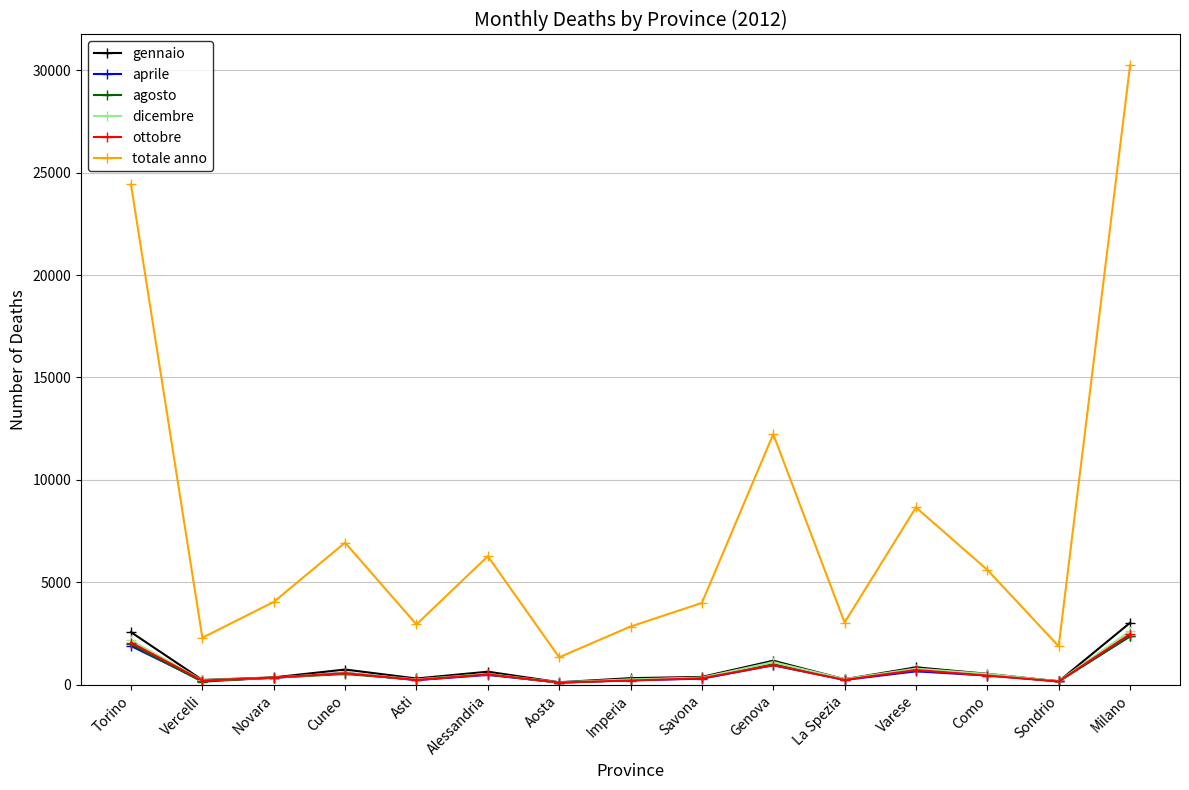

How many lines are shown in the chart?

6